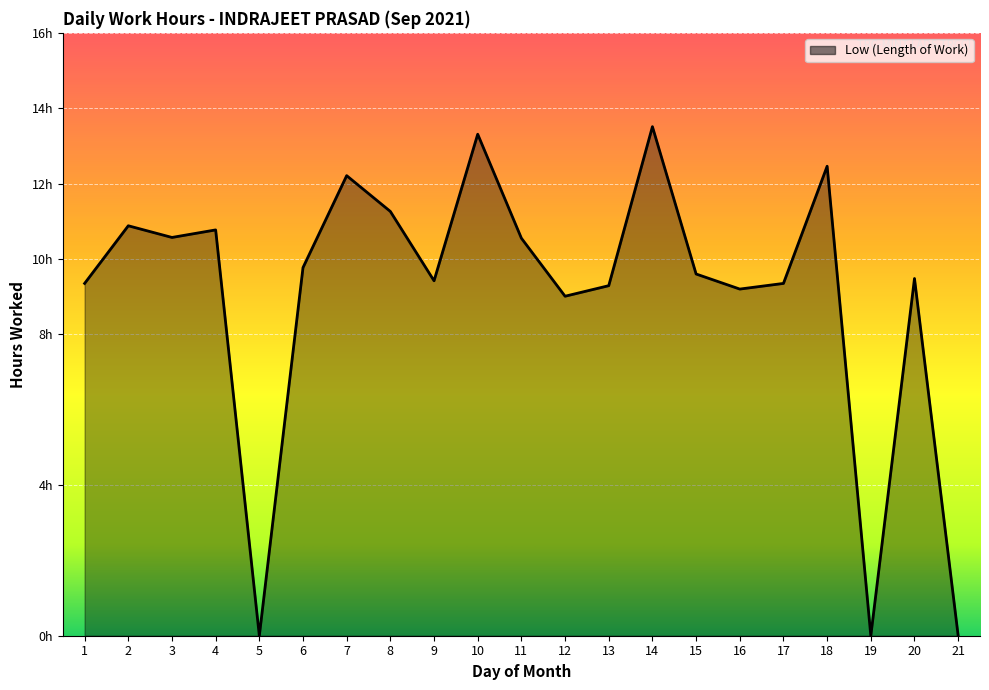

What is the difference between the maximum and minimum values?

13.5